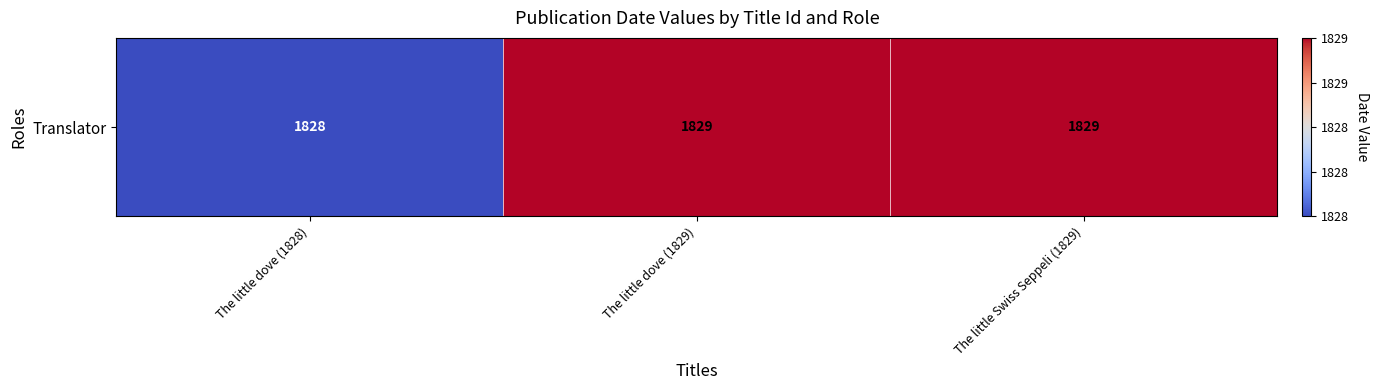

What is the difference between the maximum and minimum values?

1